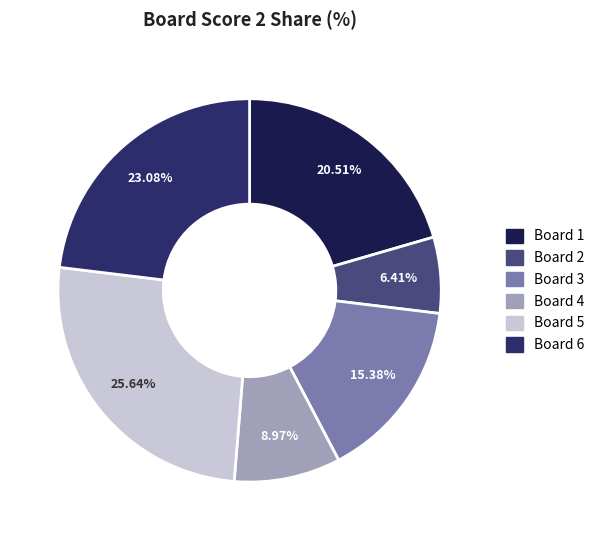

Is there any slice that represents more than half of the pie?

No